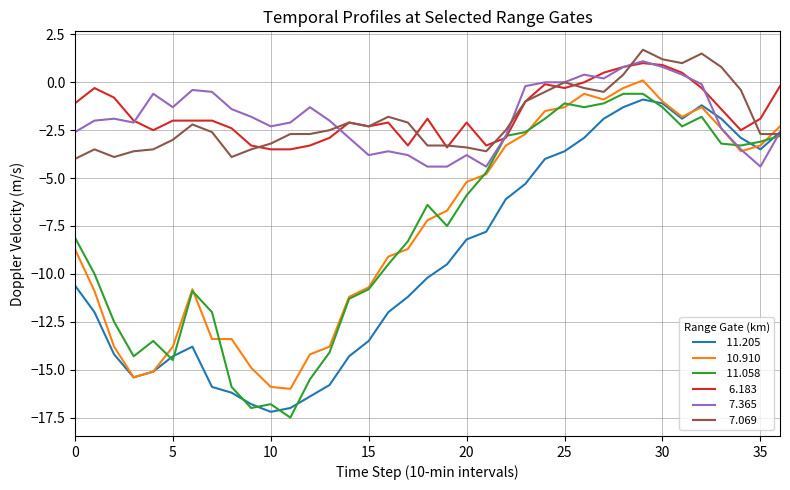

What is the smallest value displayed?

-17.5